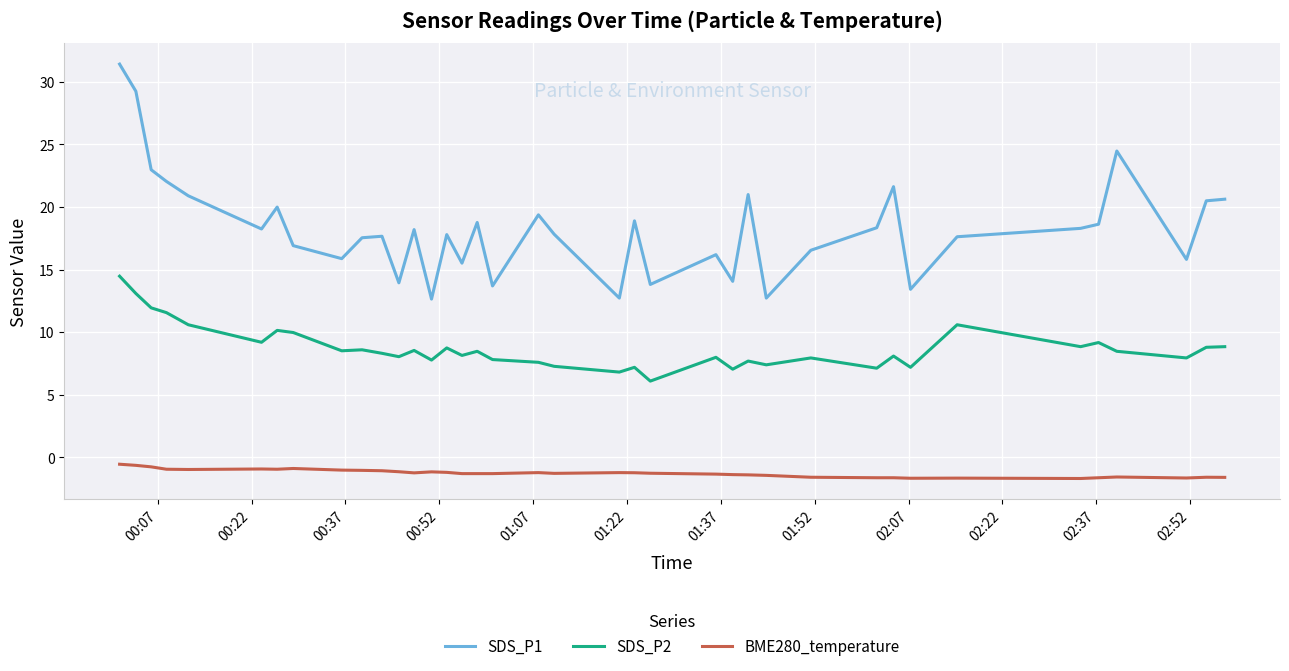

Which series has the widest spread of values?

SDS_P1